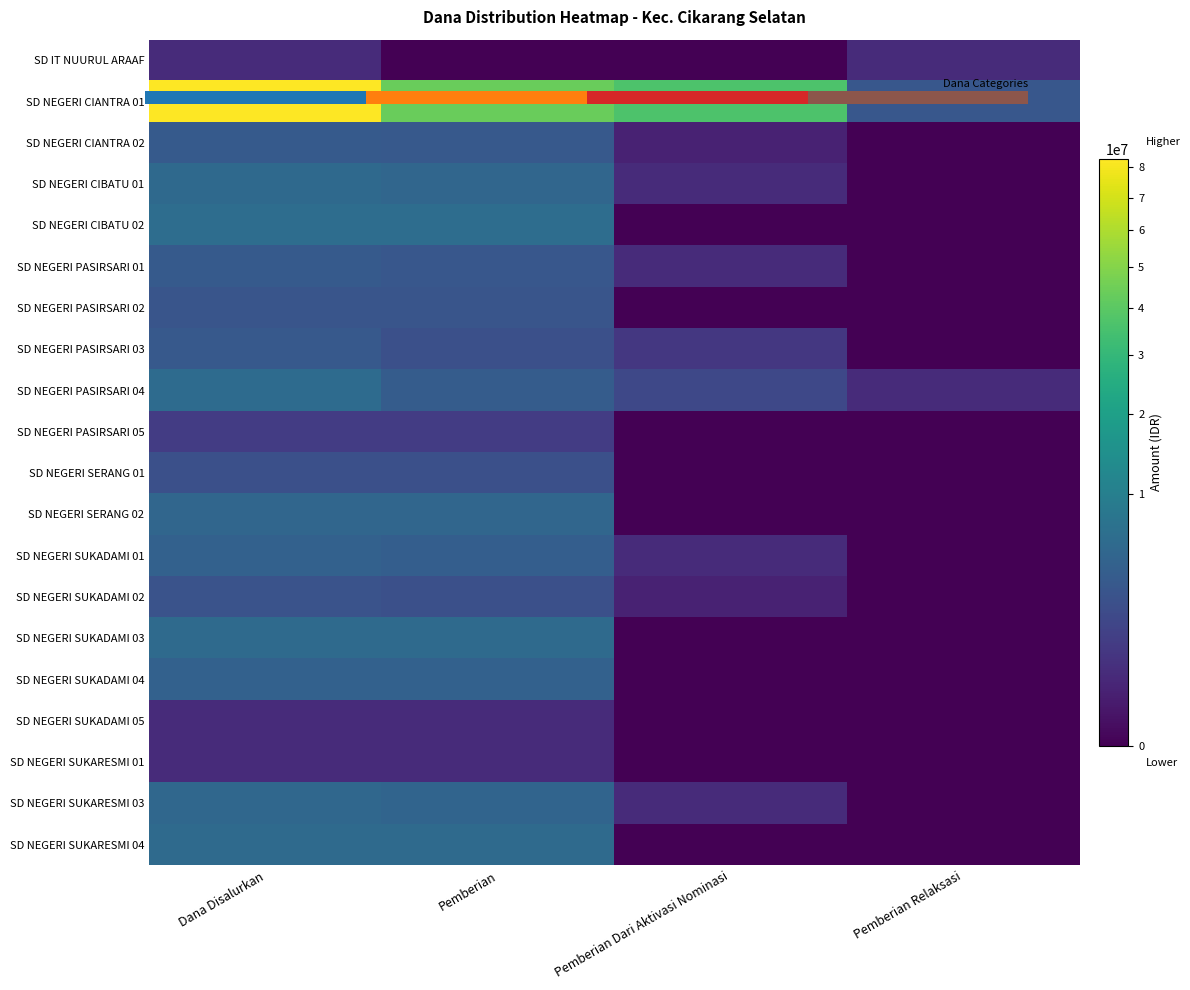

Is it true that SD NEGERI CIANTRA 02 equals 225000 at Pemberian Dari Aktivasi Nominasi?

True